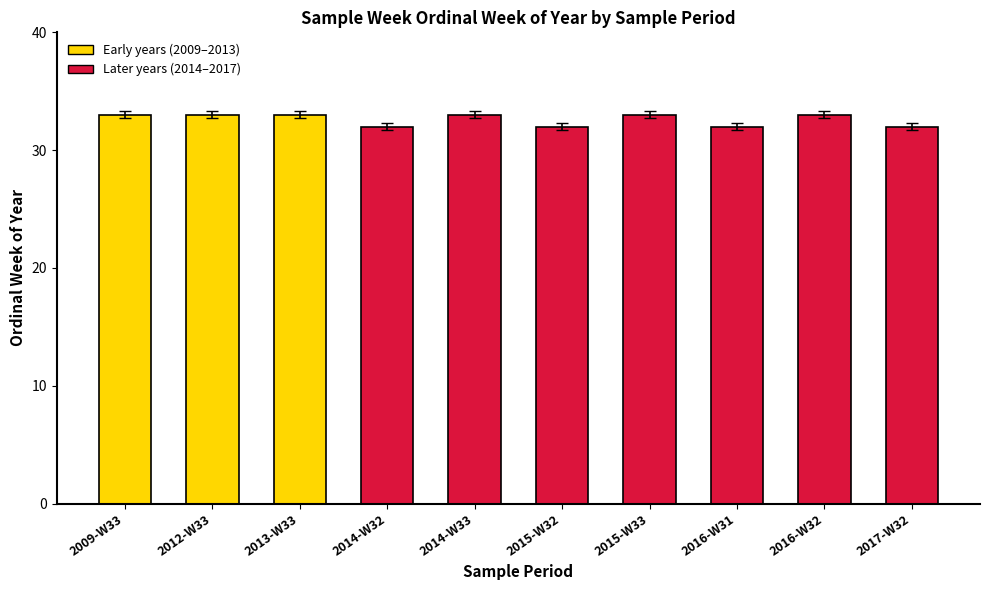

What is the difference between the maximum and minimum values?

1